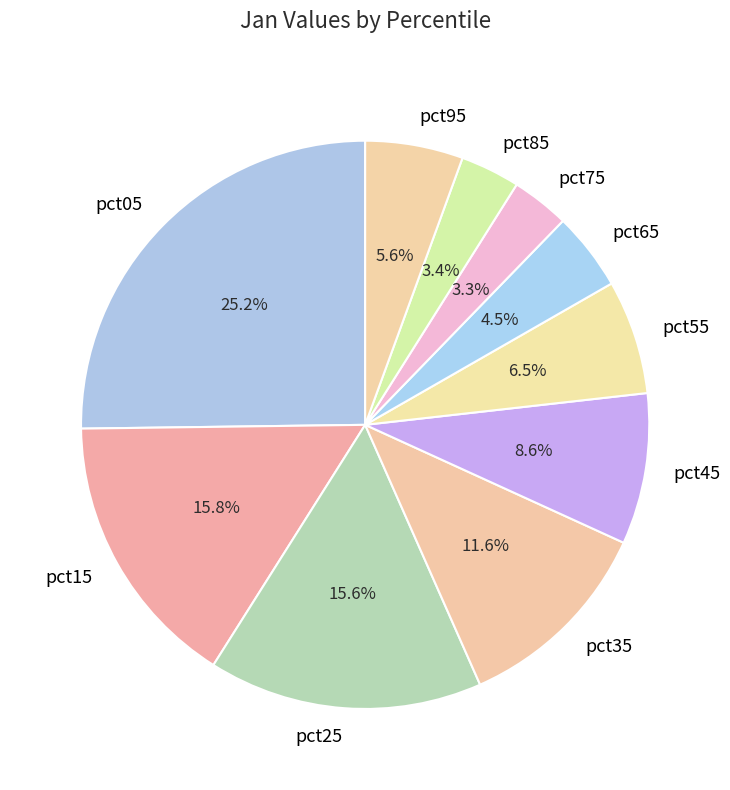

To the nearest percent, what is the difference between the pct25 and pct65 slice percentages?

11%